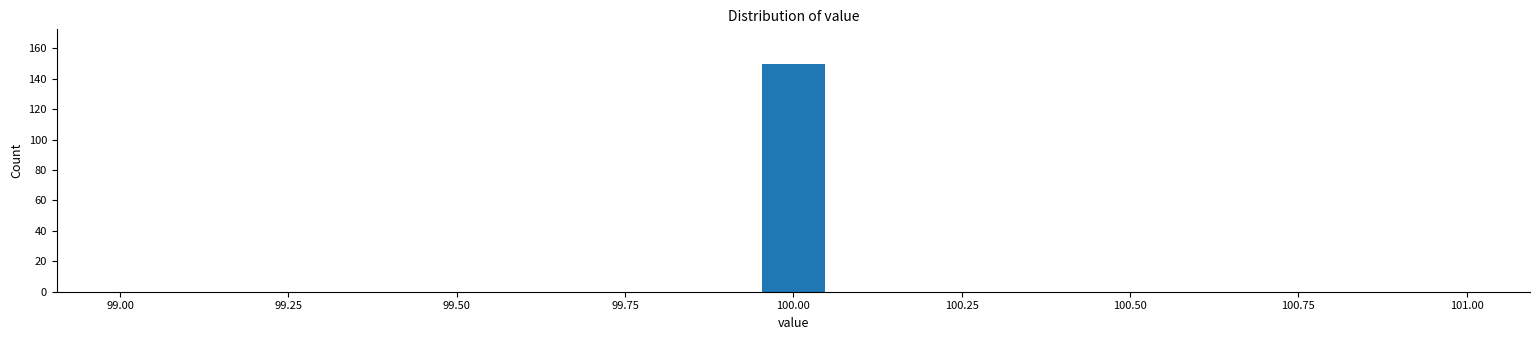

Read against the x-axis, roughly where is the centre of the tallest bar?

100.00